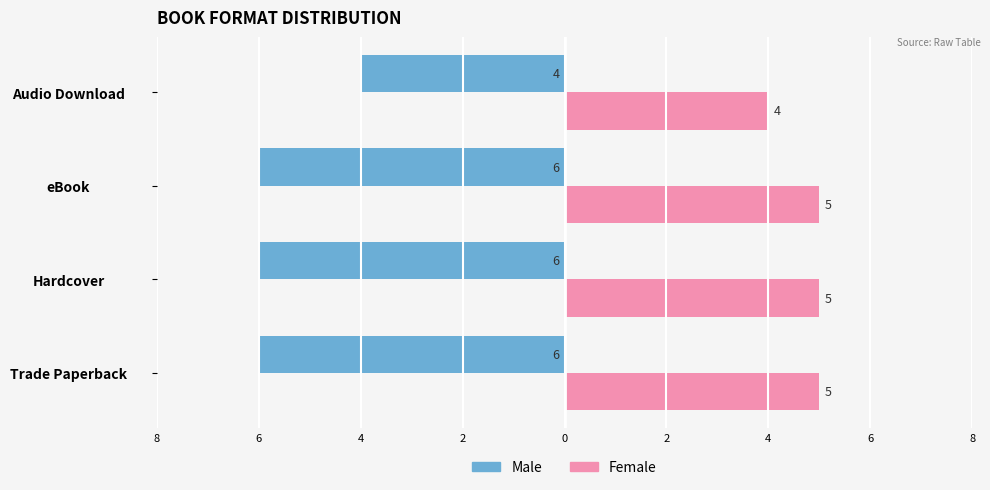

What are all the series names shown in the legend?

Male, Female